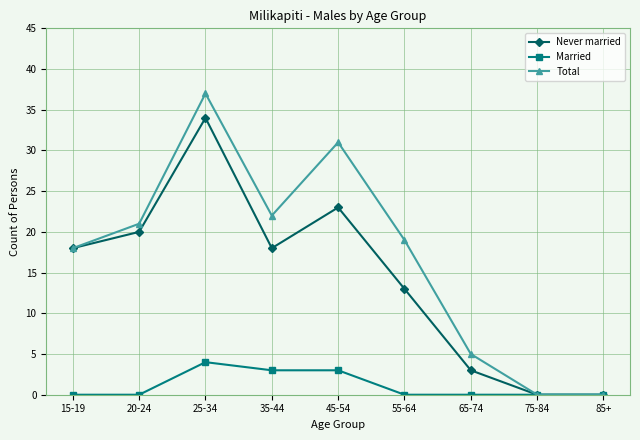

Does the chart display data point markers on the line(s)?

Yes